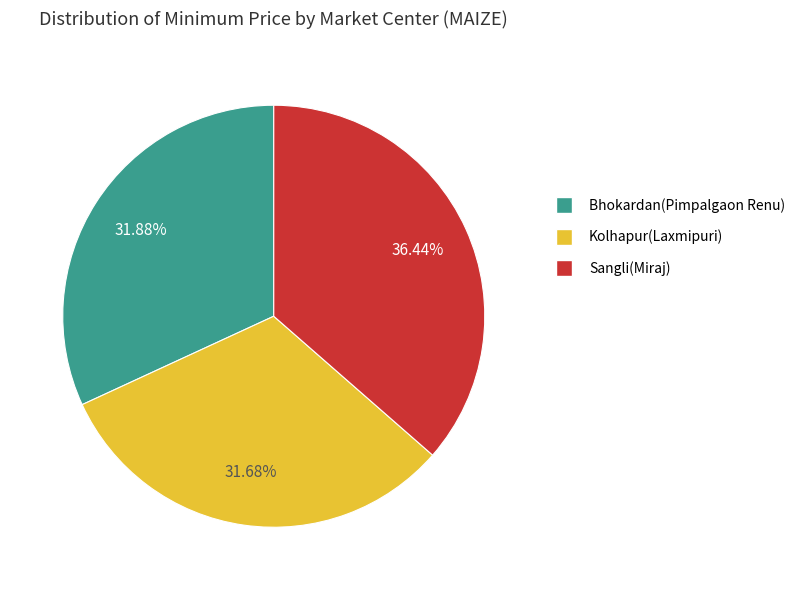

What is the total percentage of Kolhapur(Laxmipuri) and Sangli(Miraj)?

68.1%